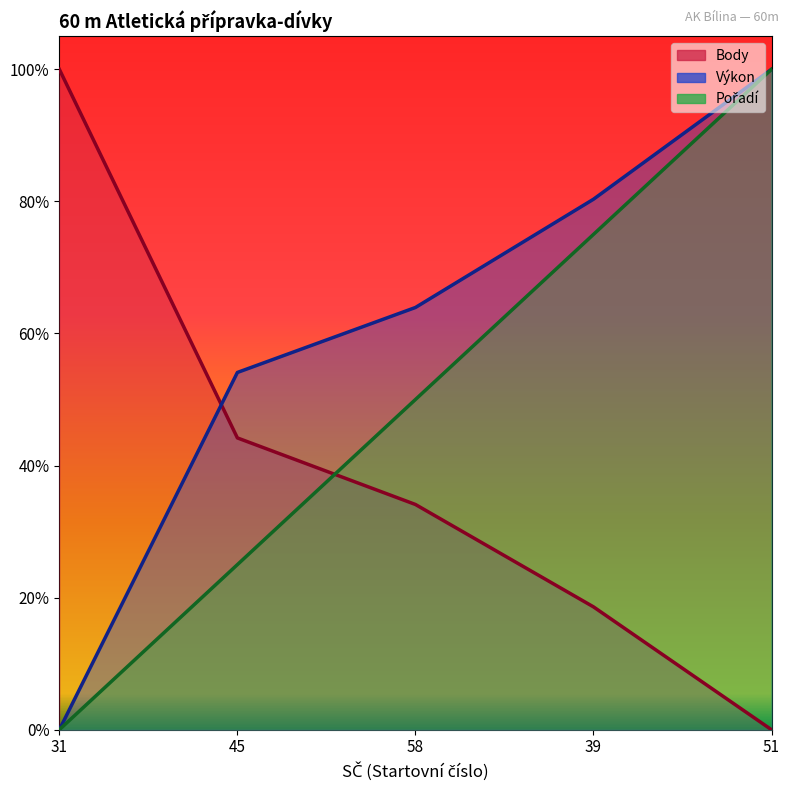

True or false: Výkon and Body intersect in this chart.

True